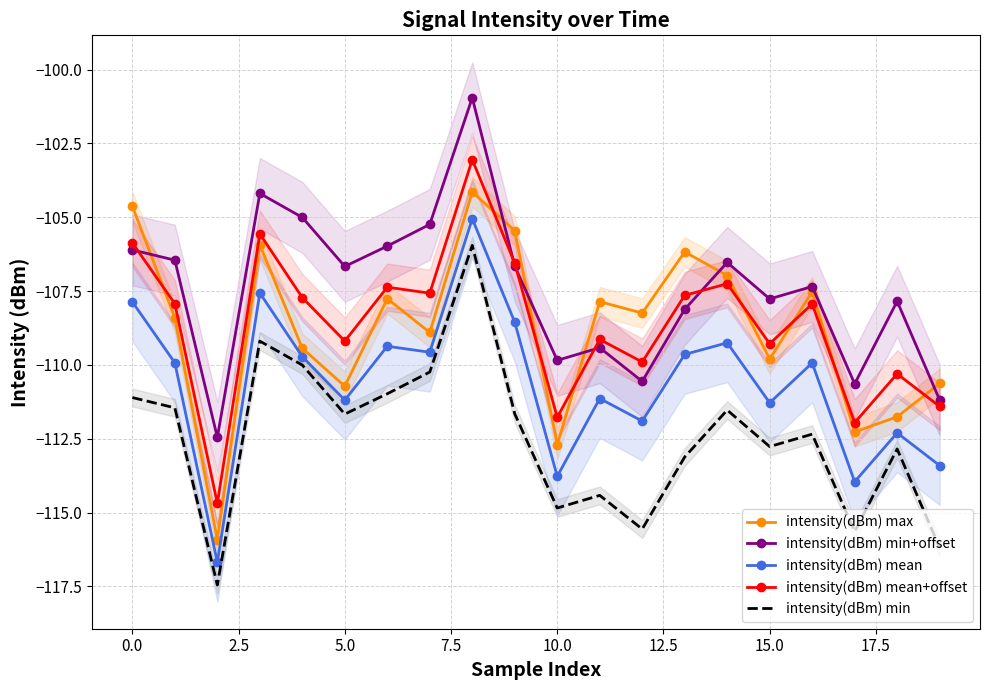

In intensity(dBm) max, how many points are lower than both neighbors (excluding endpoints)?

7